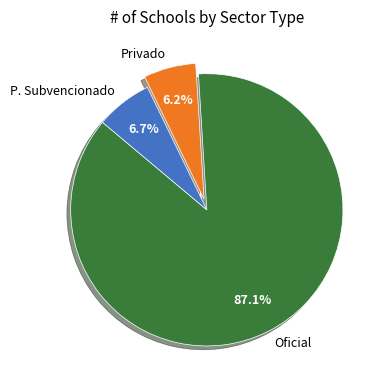

What percentage do Privado and P. Subvencionado together represent?

12.9%